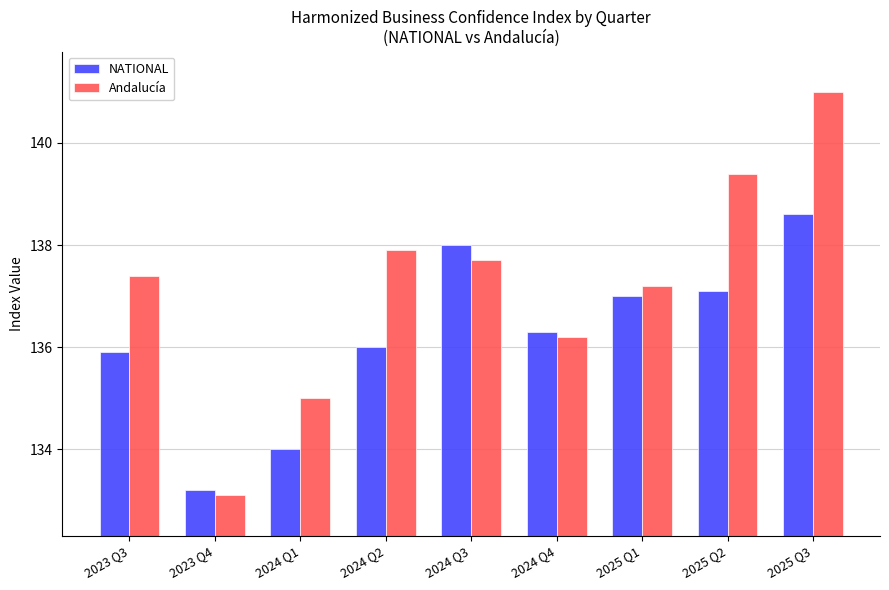

How many groups of bars are there?

9